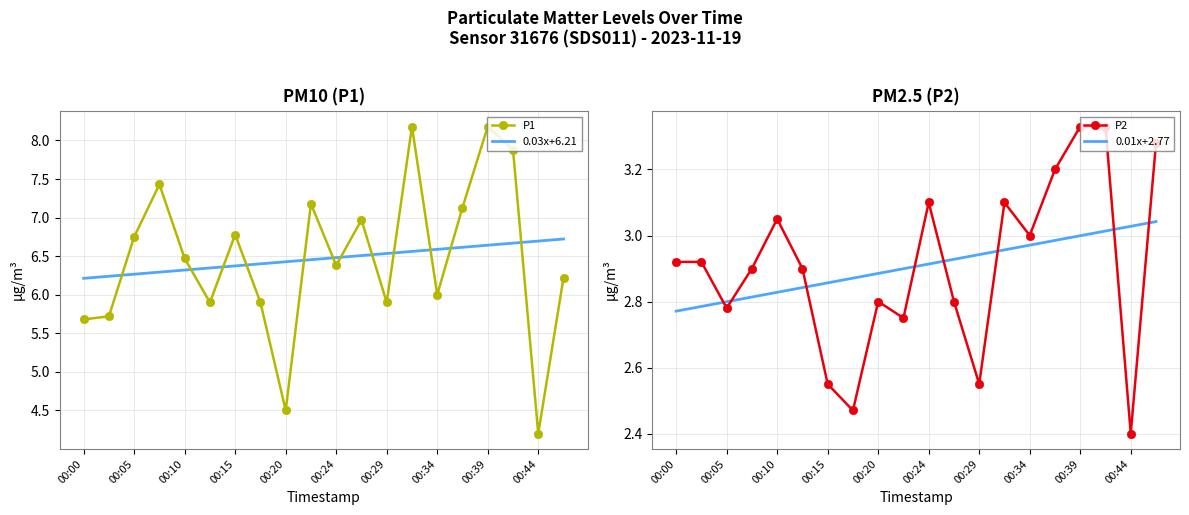

What is the highest value of the P1 series?

8.2